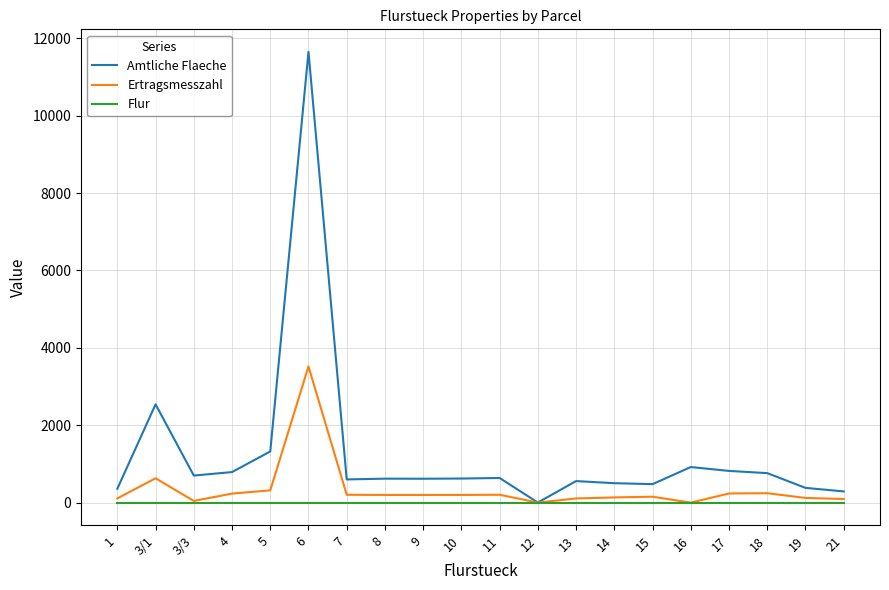

At how many categories does at least one series exceed 1881?

2